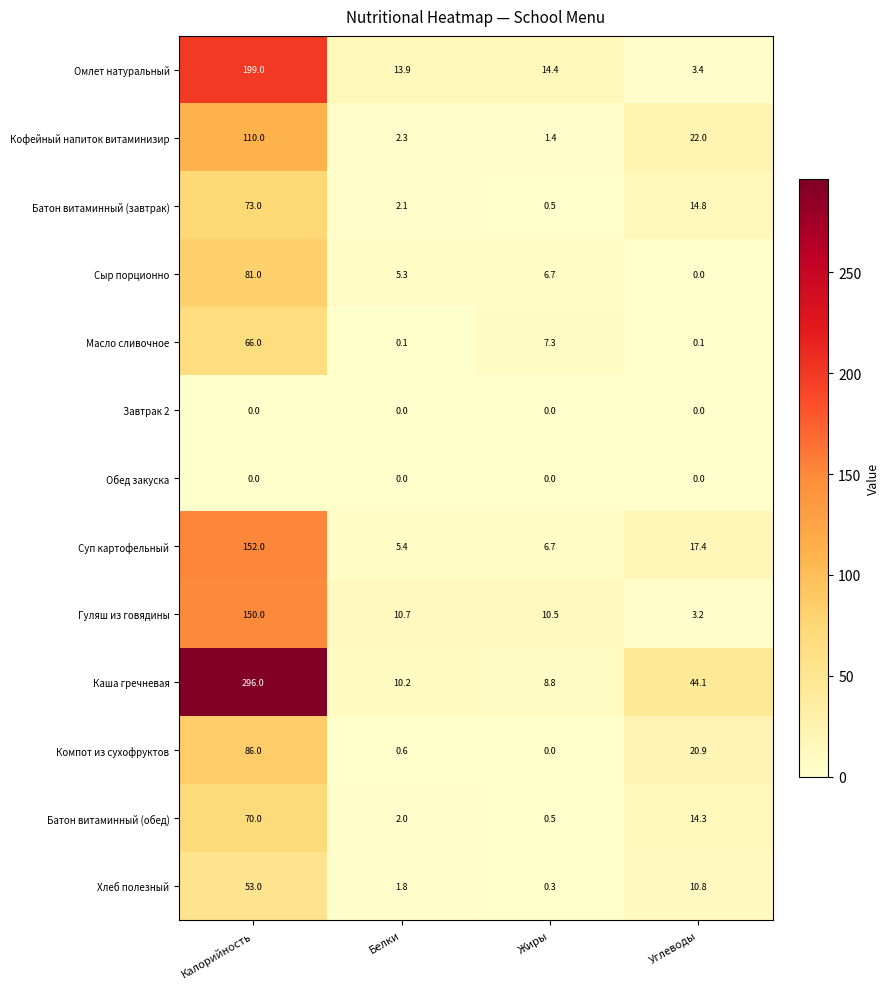

At which category is the sum across all series the highest?

Калорийность